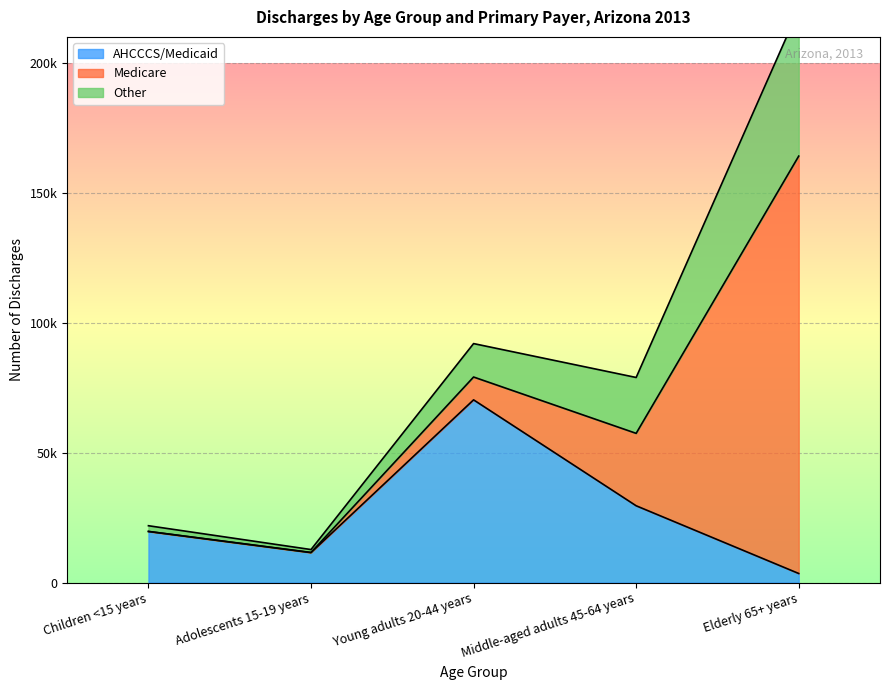

Which series has the largest range (max minus min)?

Medicare